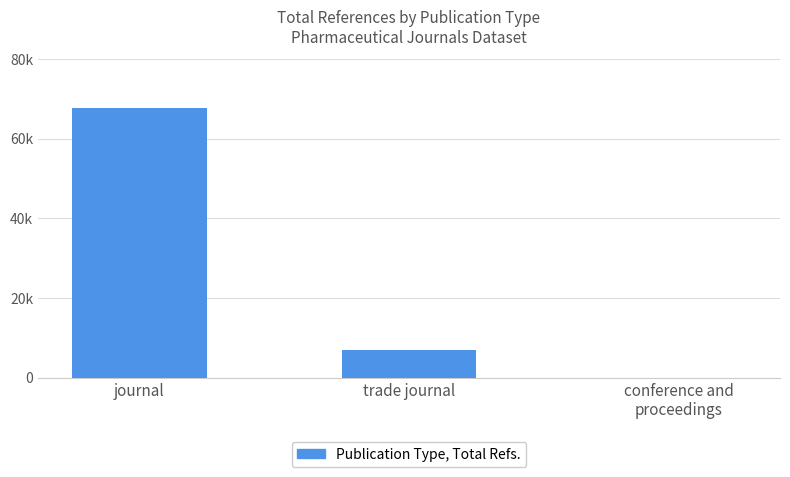

What is the change in value from journal to conference and
proceedings?

-67805